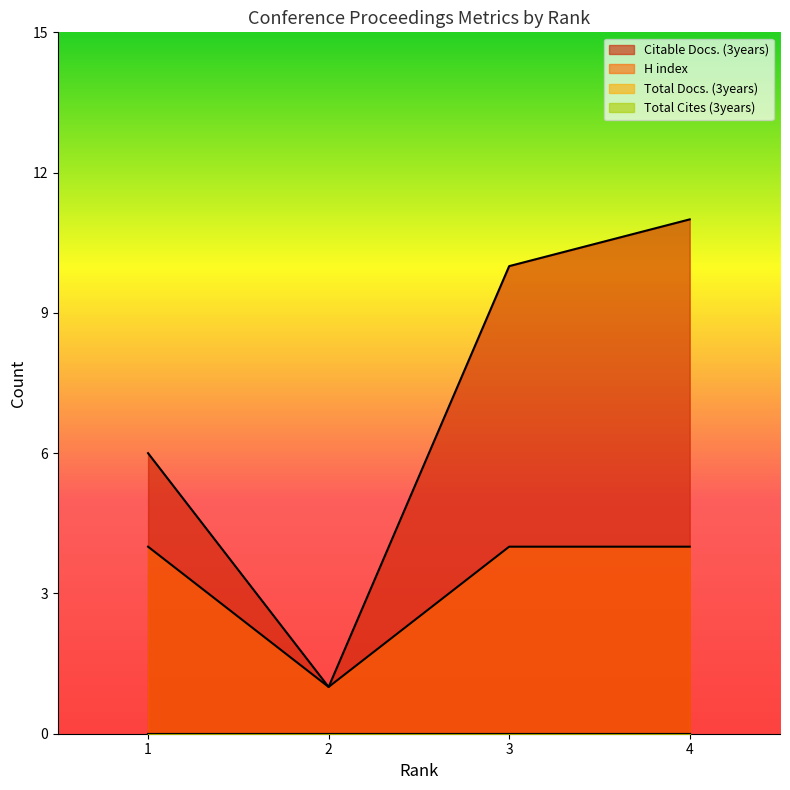

Rank the series by their average value, from lowest to highest.

H index, Citable Docs. (3years)